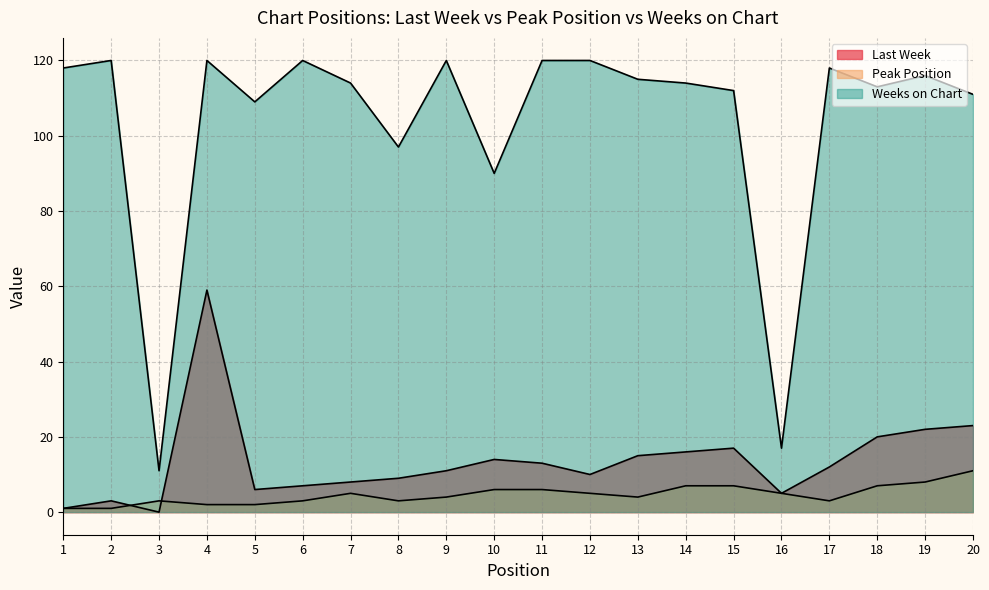

Which category has the highest value across all series?

2